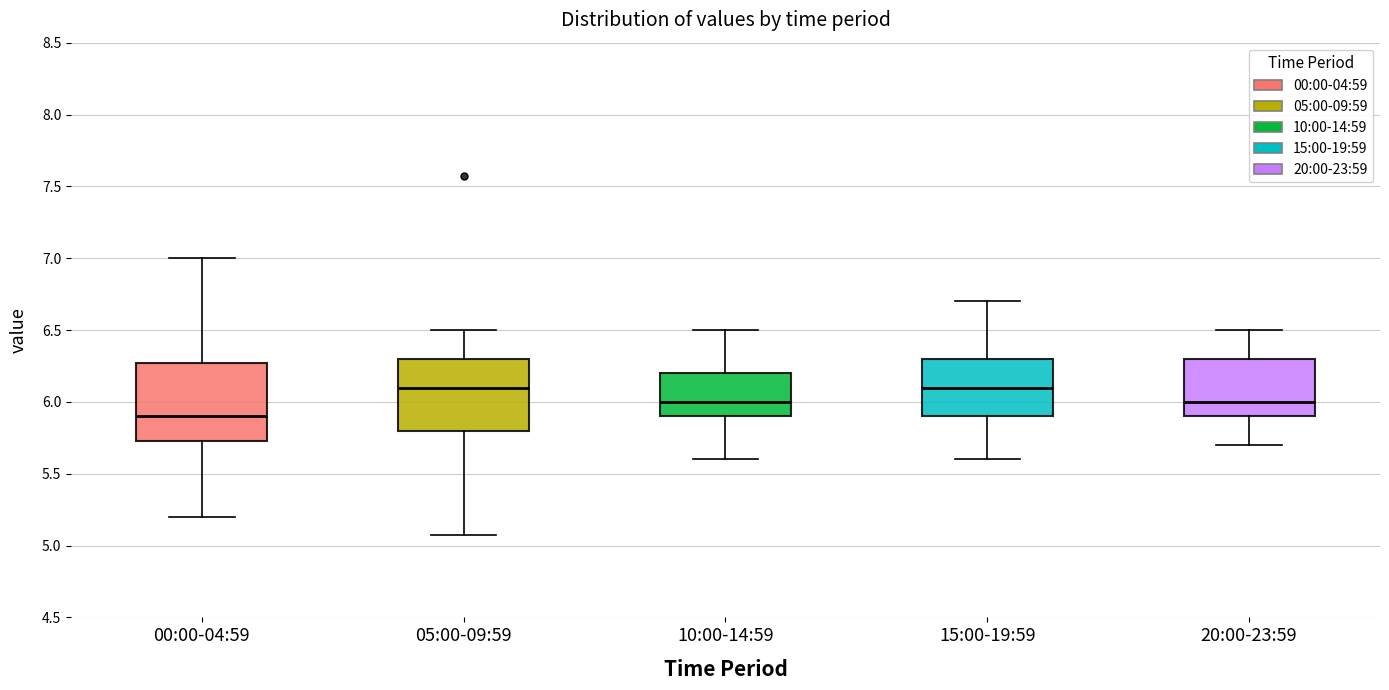

Reading left to right, transcribe this box plot: for each box, give where its median line is, the range the box spans, and where its two whiskers end, as read against the y-axis. The values are not printed on the chart, so give them approximately, as read against the axis.

00:00-04:59: median 5.90, box 5.75 to 6.25, whiskers 5.20 to 7.00
05:00-09:59: median 6.10, box 5.80 to 6.30, whiskers 5.05 to 6.50
10:00-14:59: median 6.00, box 5.90 to 6.20, whiskers 5.60 to 6.50
15:00-19:59: median 6.10, box 5.90 to 6.30, whiskers 5.60 to 6.70
20:00-23:59: median 6.00, box 5.90 to 6.30, whiskers 5.70 to 6.50